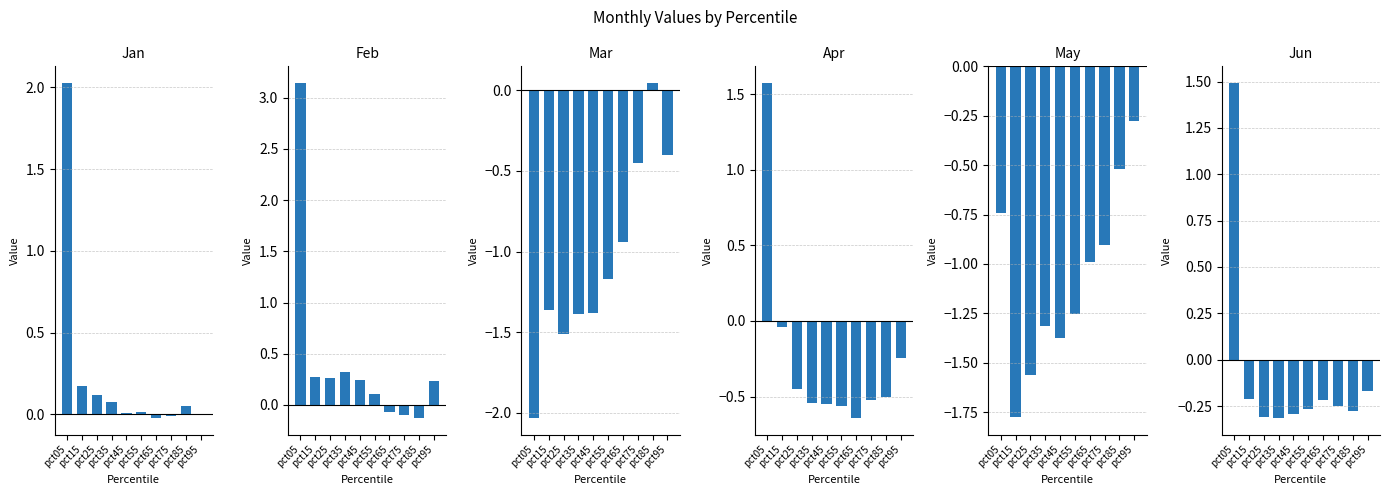

At pct05, list the series in order from largest to smallest.

Feb, Jan, Apr, Jun, May, Mar